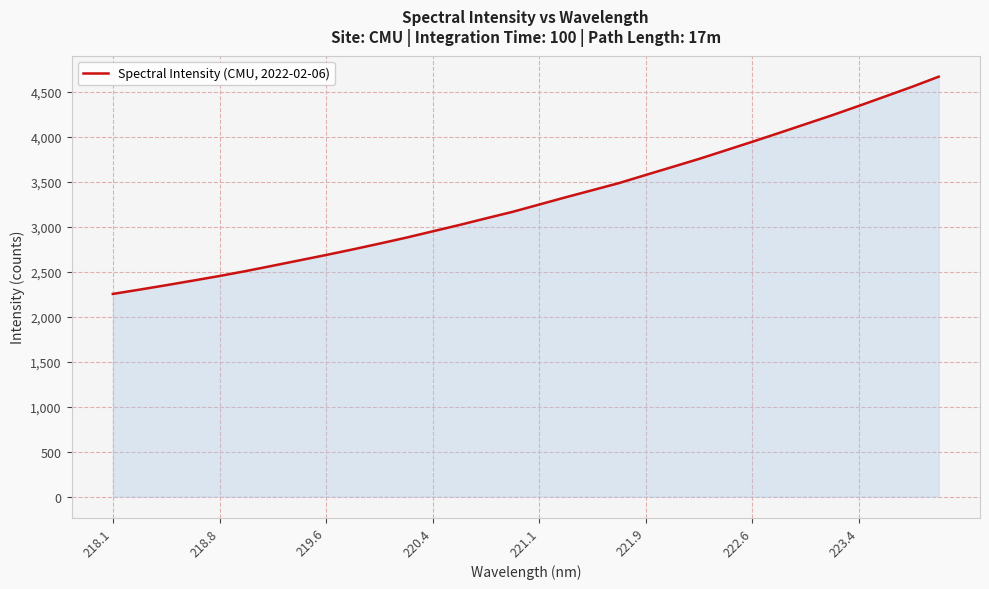

What is the minimum value shown in the chart?

2251.6